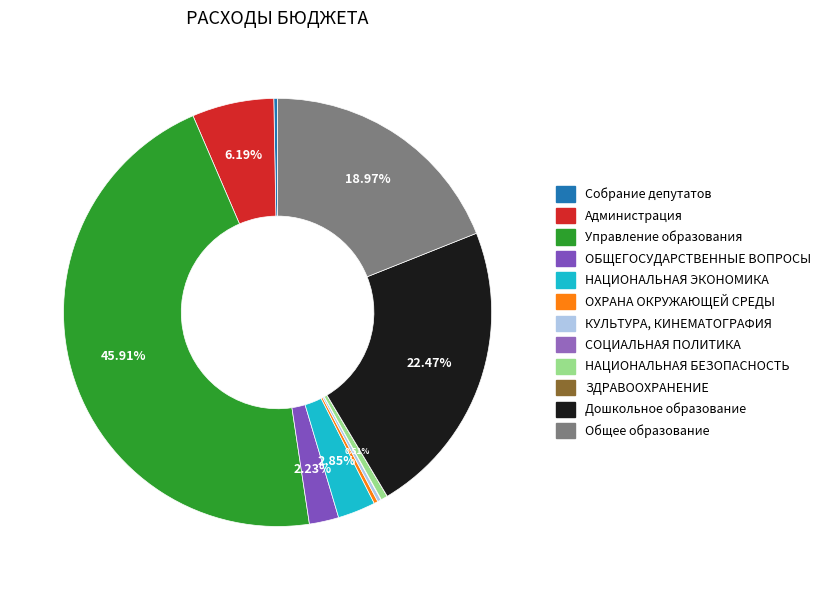

To the nearest percent, what percentage of the pie is НАЦИОНАЛЬНАЯ ЭКОНОМИКА?

3%